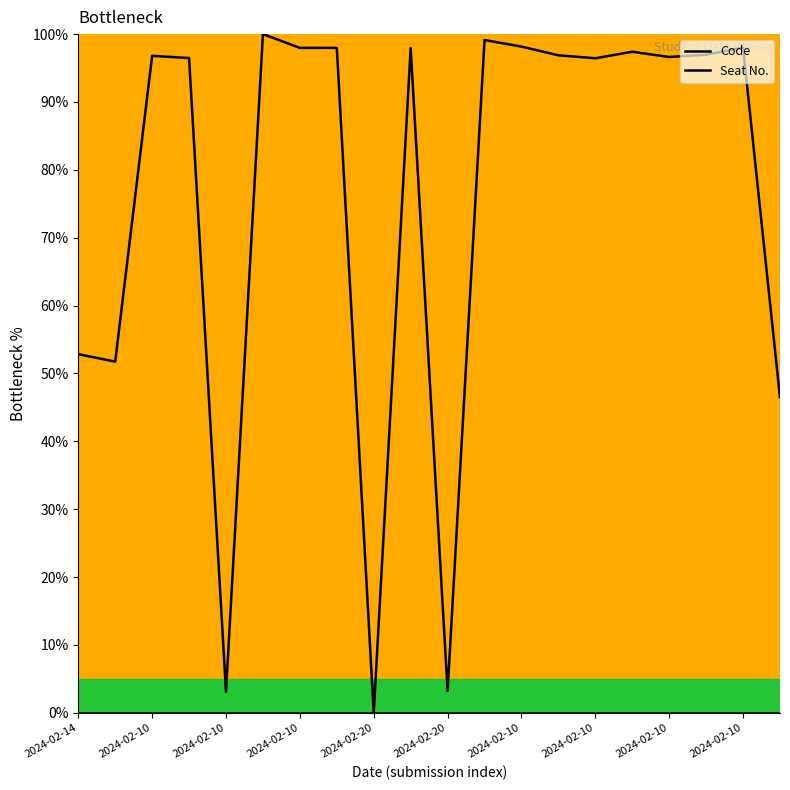

Does the chart display data point markers on the line(s)?

No